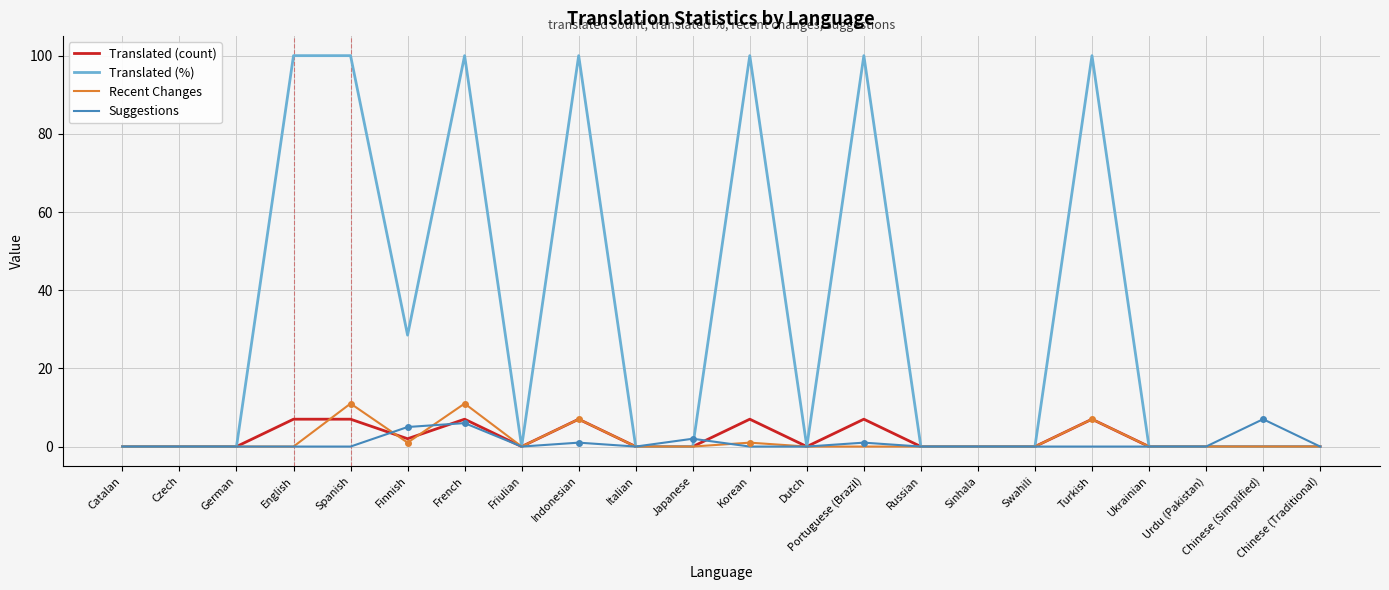

How many series are shown in this chart?

4